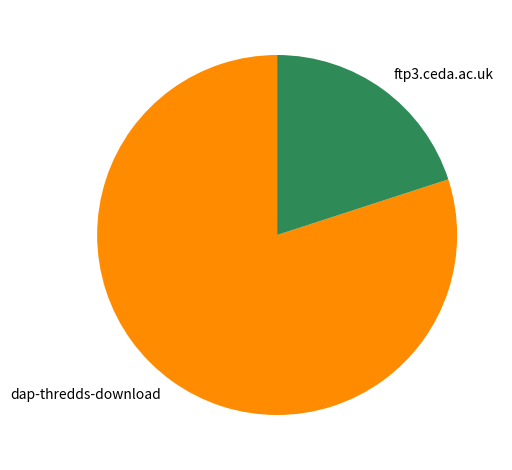

Is it true that ftp3.ceda.ac.uk is 28% of the pie?

False